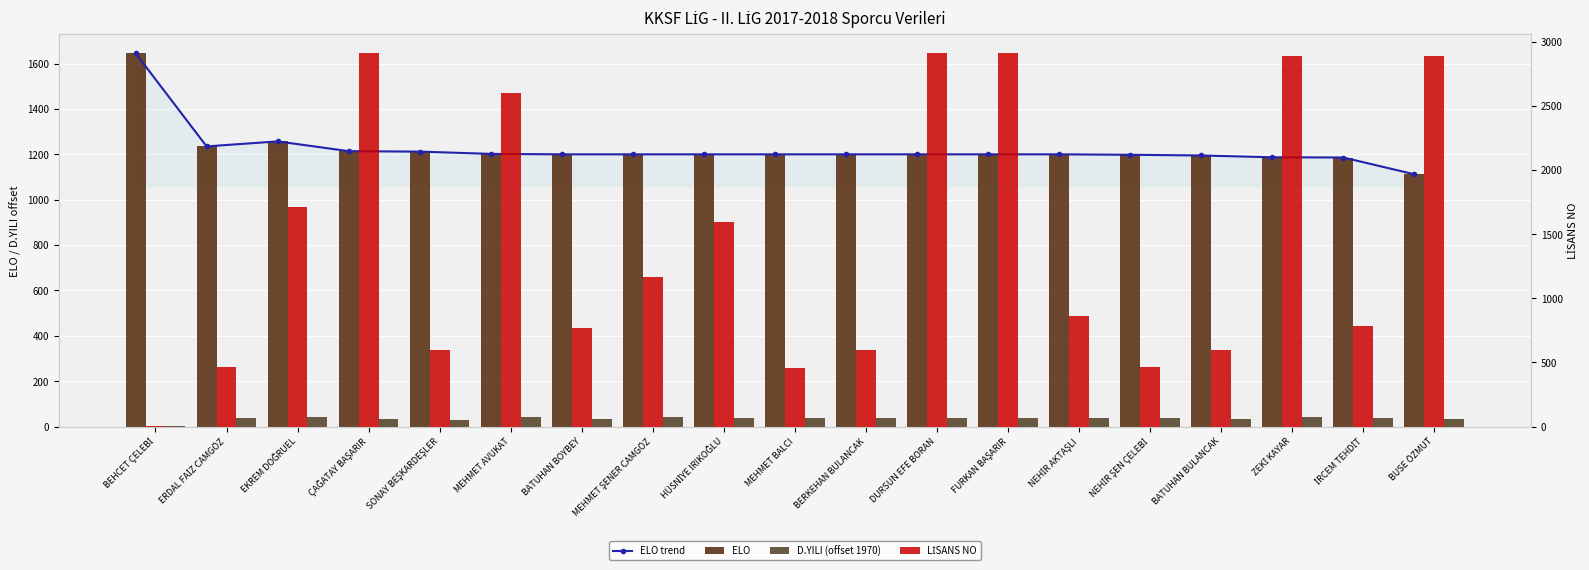

Between ERDAL FAİZ CAMGÖZ and FURKAN BAŞARIR, which series saw the biggest shift?

LİSANS NO